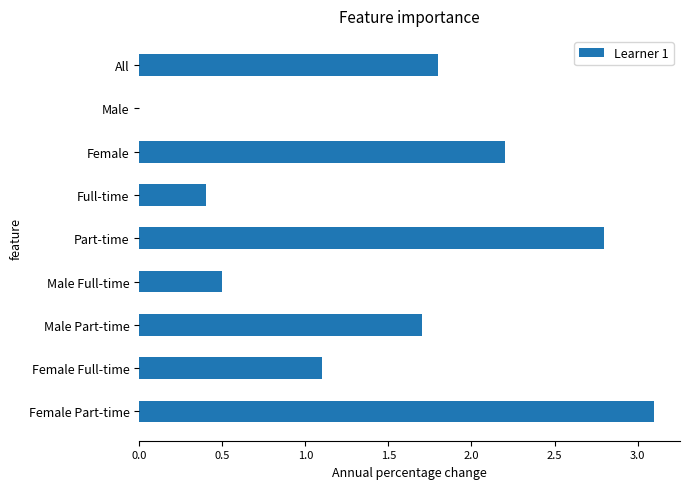

Is it true that the value at Male is 1.3?

False